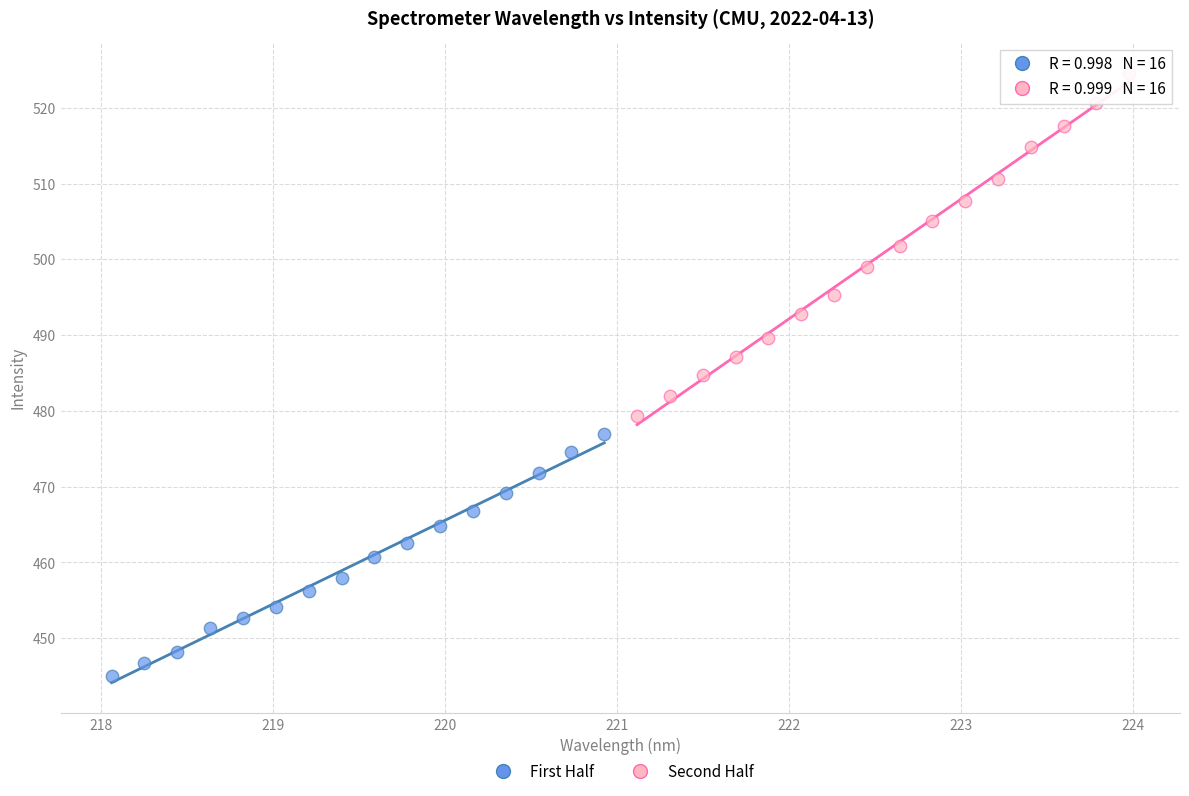

Which series contains the highest Y value?

Second Half